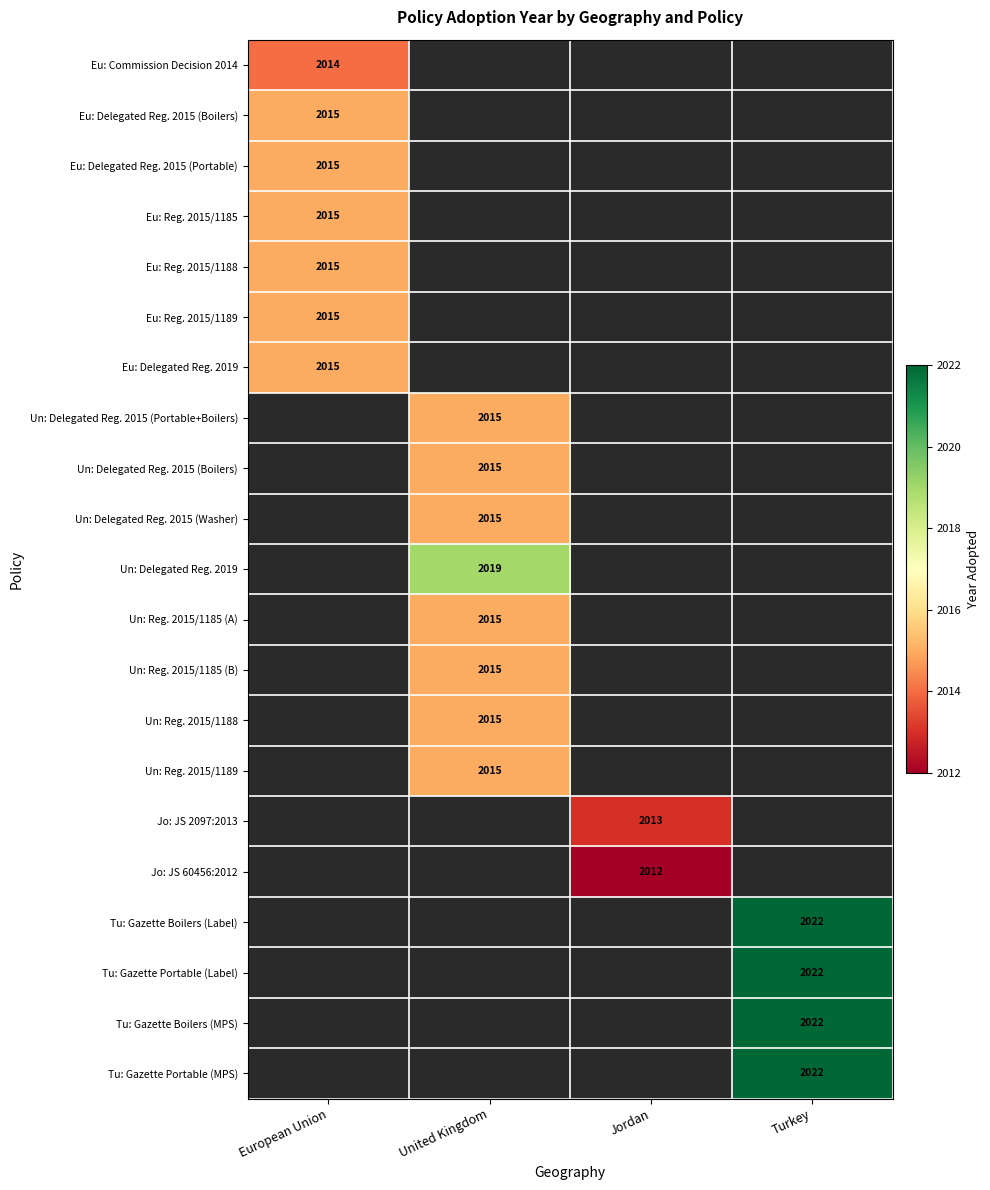

At how many categories does at least one series exceed 2014?

3